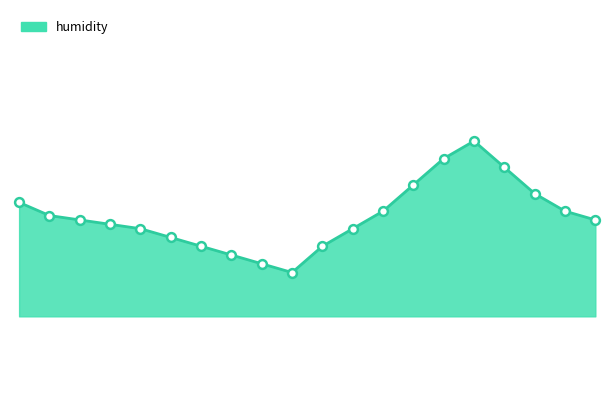

Does the chart have visible grid lines?

No